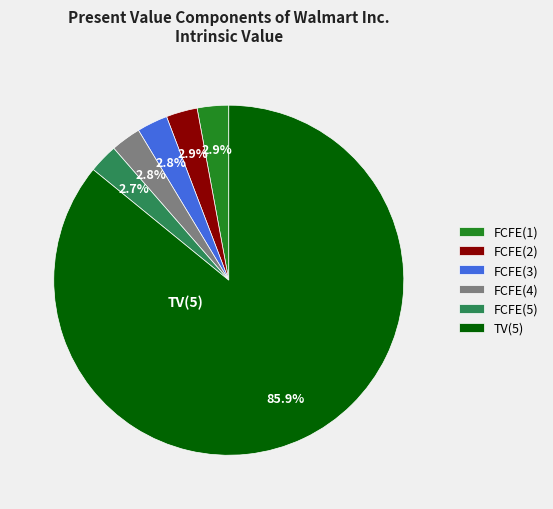

The FCFE(3) slice represents 3% of the pie. True or false?

True